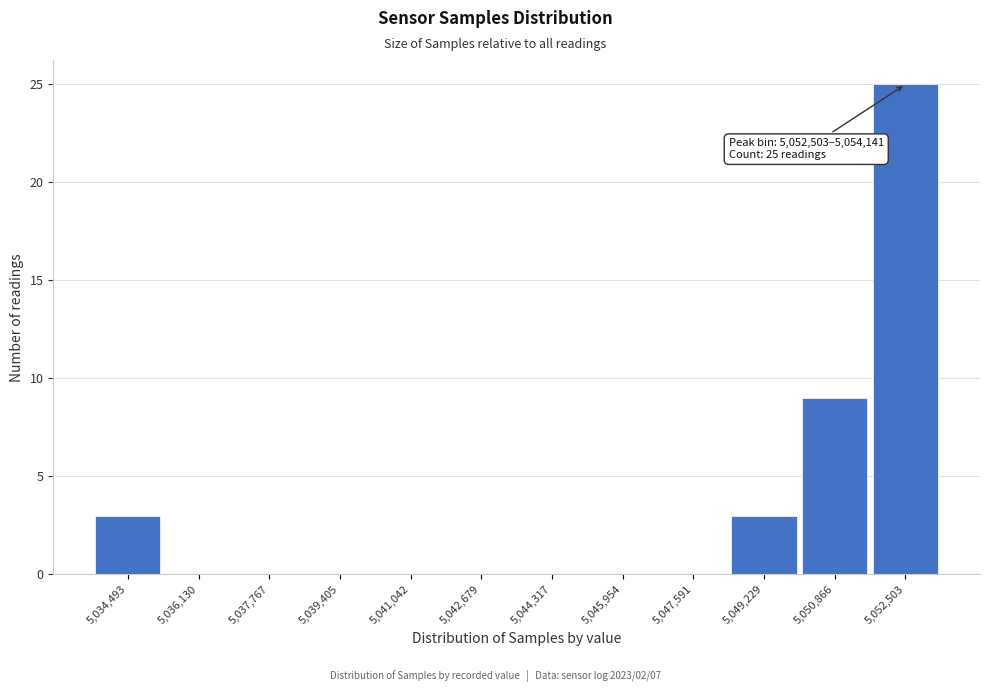

Reading left to right, transcribe all the data shown in this chart.

5,034,493=3	5,036,130=0	5,037,767=0	5,039,405=0	5,041,042=0	5,042,679=0	5,044,317=0	5,045,954=0	5,047,591=0	5,049,229=3	5,050,866=9	5,052,503=25